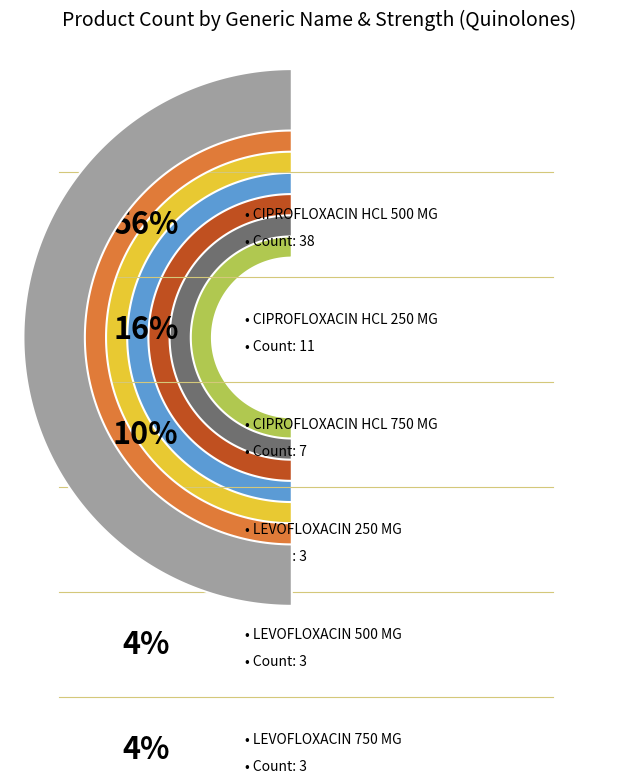

Does CIPROFLOXACIN HCL 500 MG account for over 50% of the chart?

Yes